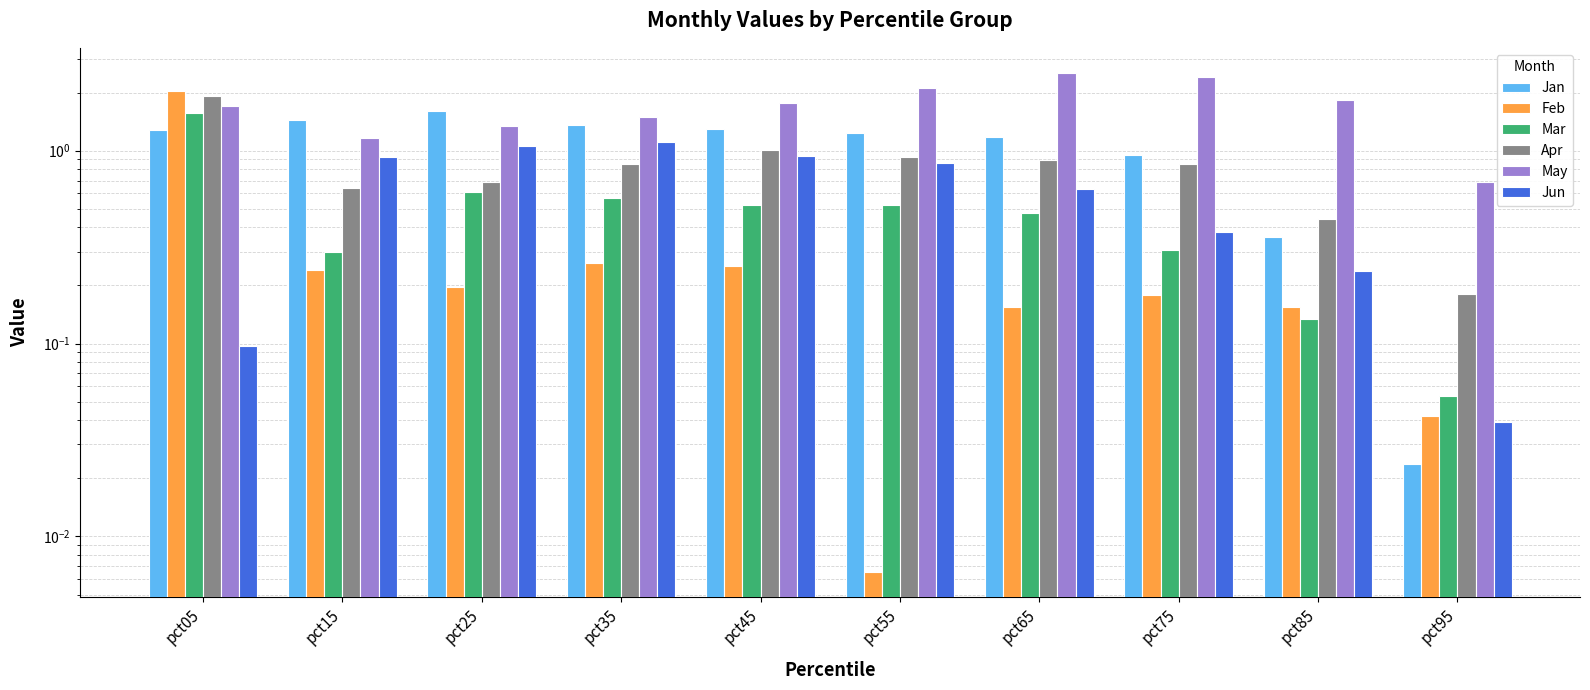

What is the value of the Mar bar at the 6th from the left?

0.5